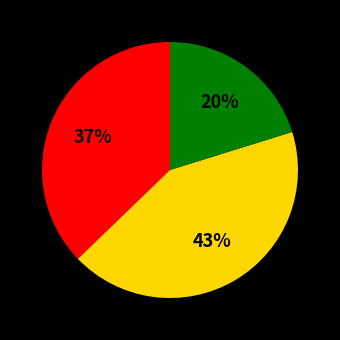

Is there any slice that represents more than half of the pie?

No